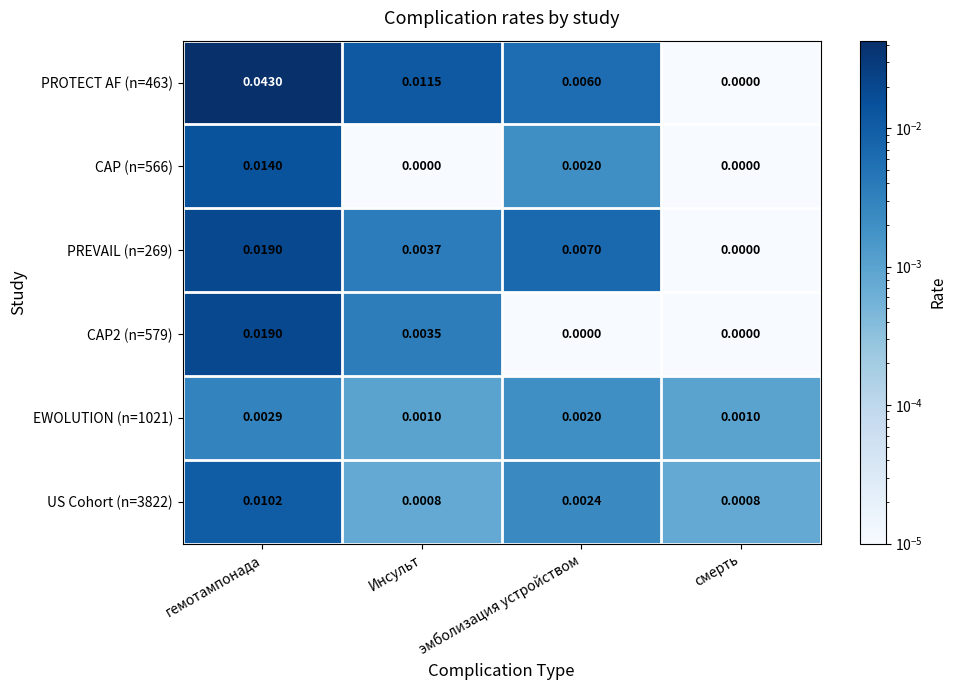

At which label does PROTECT AF (n=463) reach its peak?

гемотампонада